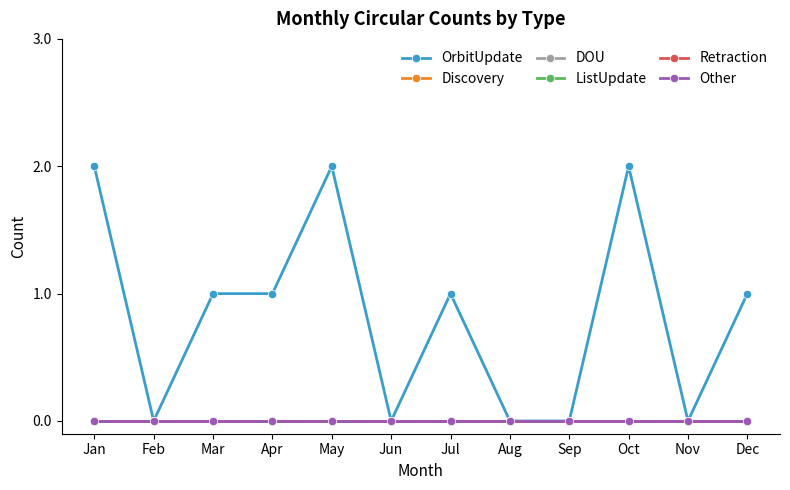

How many lines are shown in the chart?

6